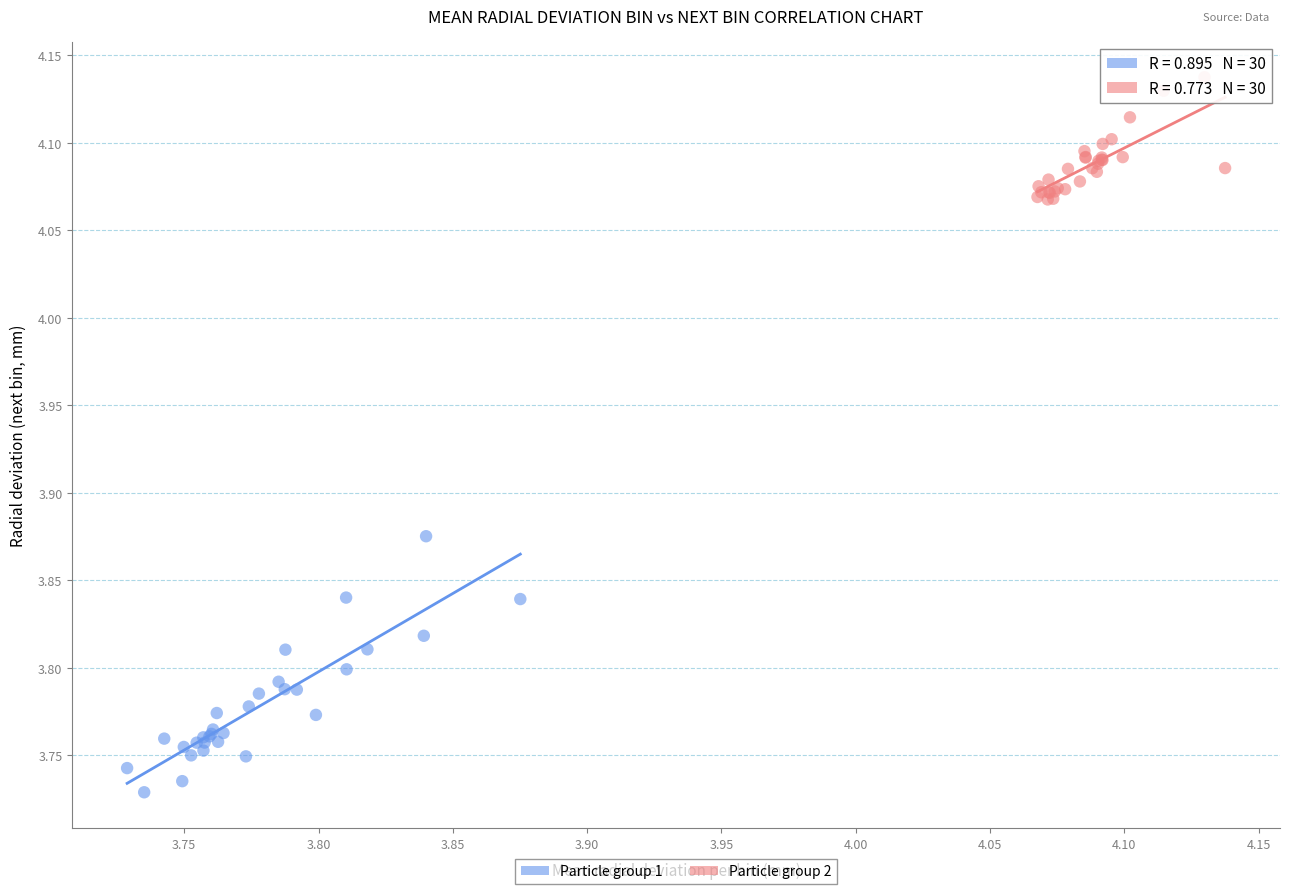

Which series contains the lowest Y value?

Particle group 1